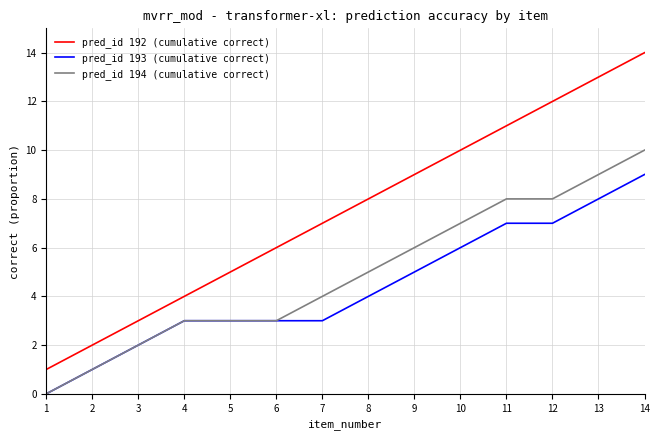

What are all the series names shown in the legend?

pred_id 192 (cumulative correct), pred_id 193 (cumulative correct), pred_id 194 (cumulative correct)